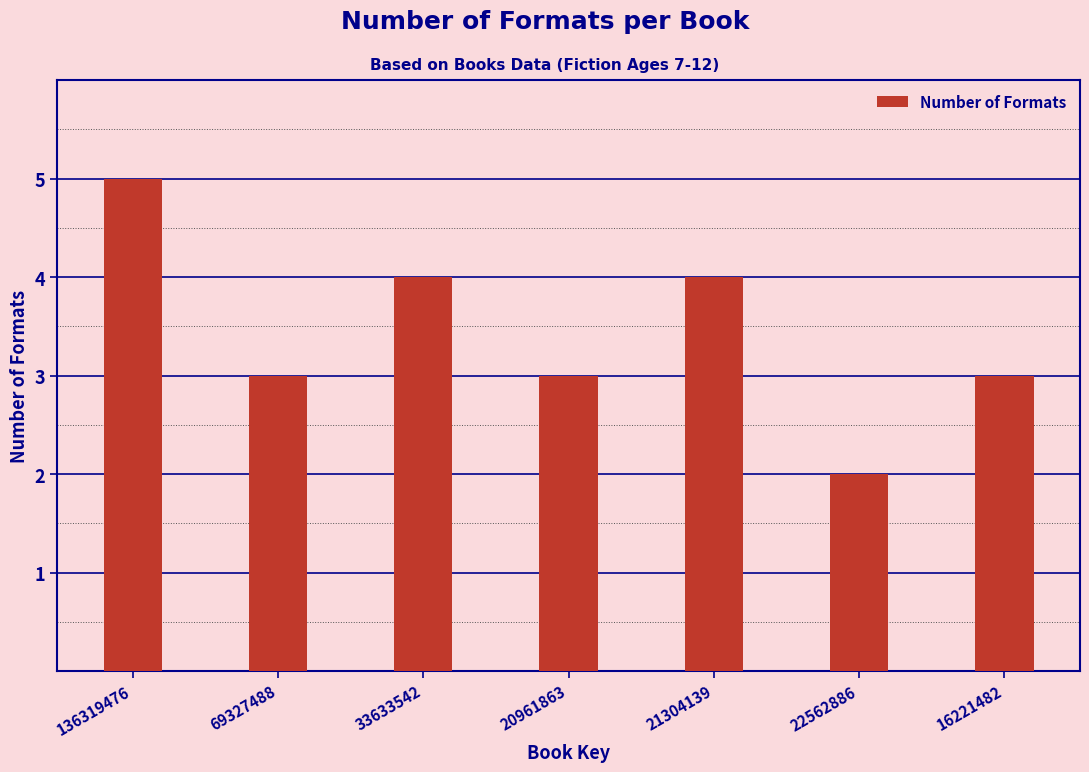

Which category has the highest value across all series?

136319476